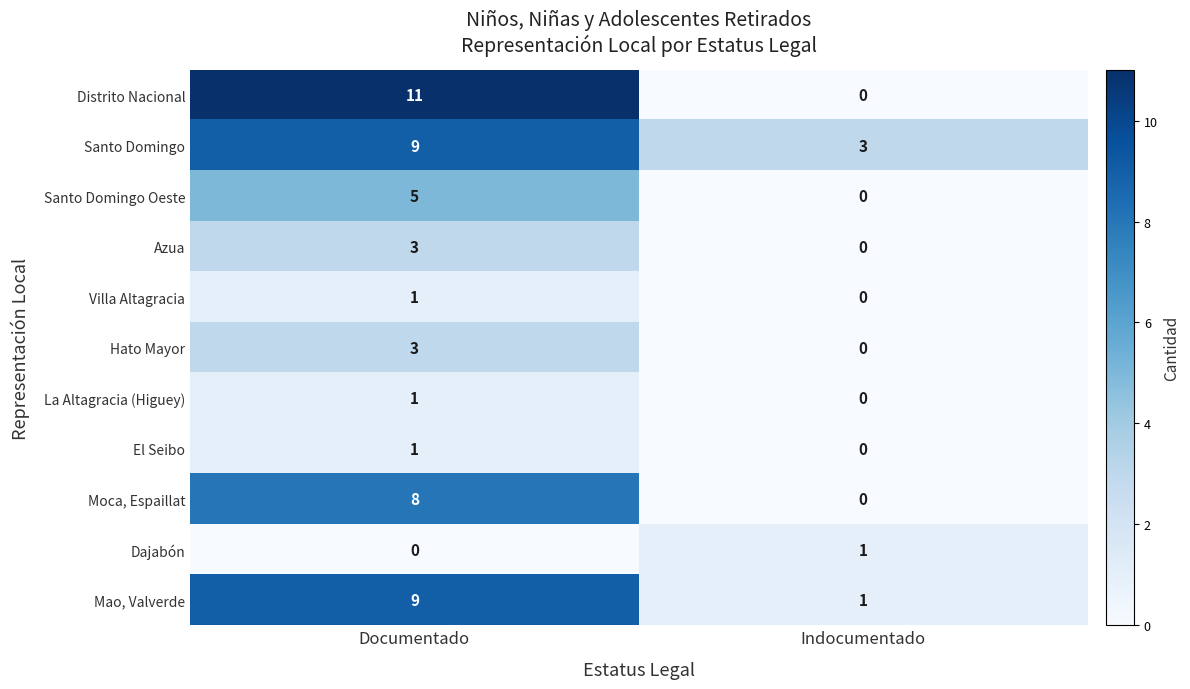

Is it true that Moca, Espaillat equals 3 at Documentado?

False